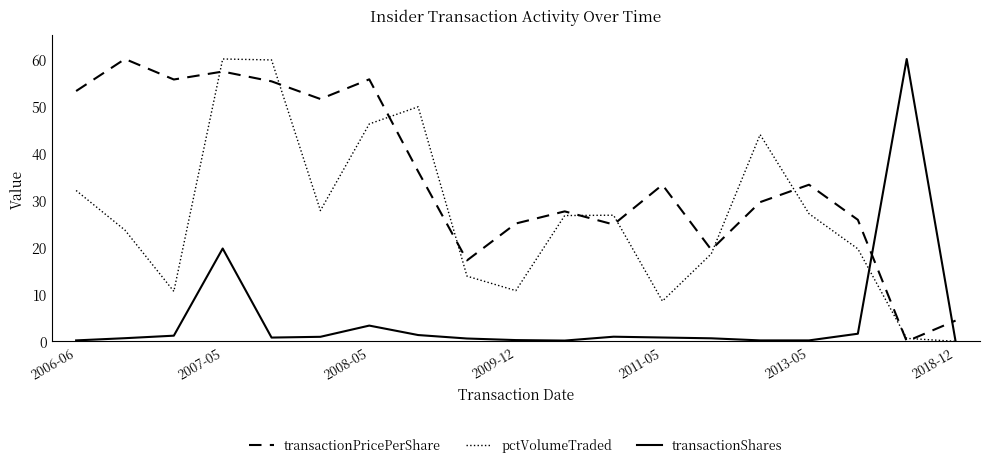

True or false: transactionShares and transactionPricePerShare cross at least once.

True